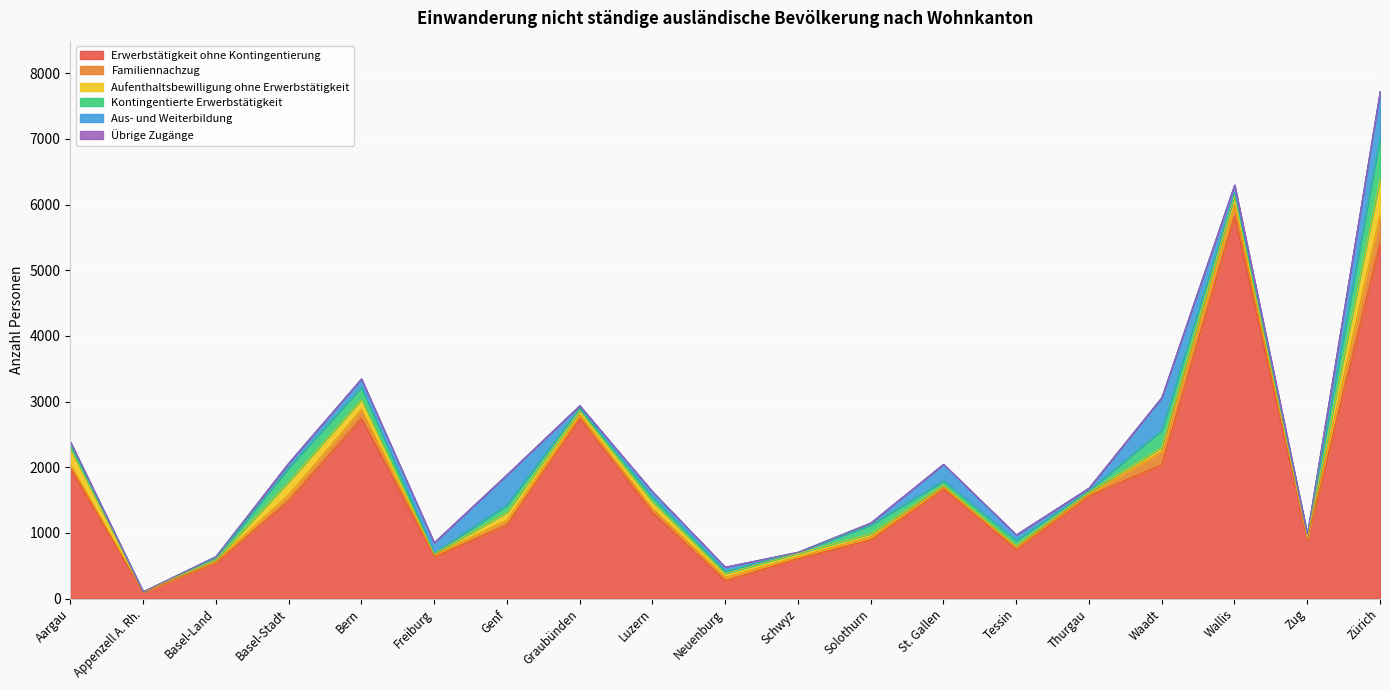

At which label does Übrige Zugänge reach its peak?

Basel-Stadt